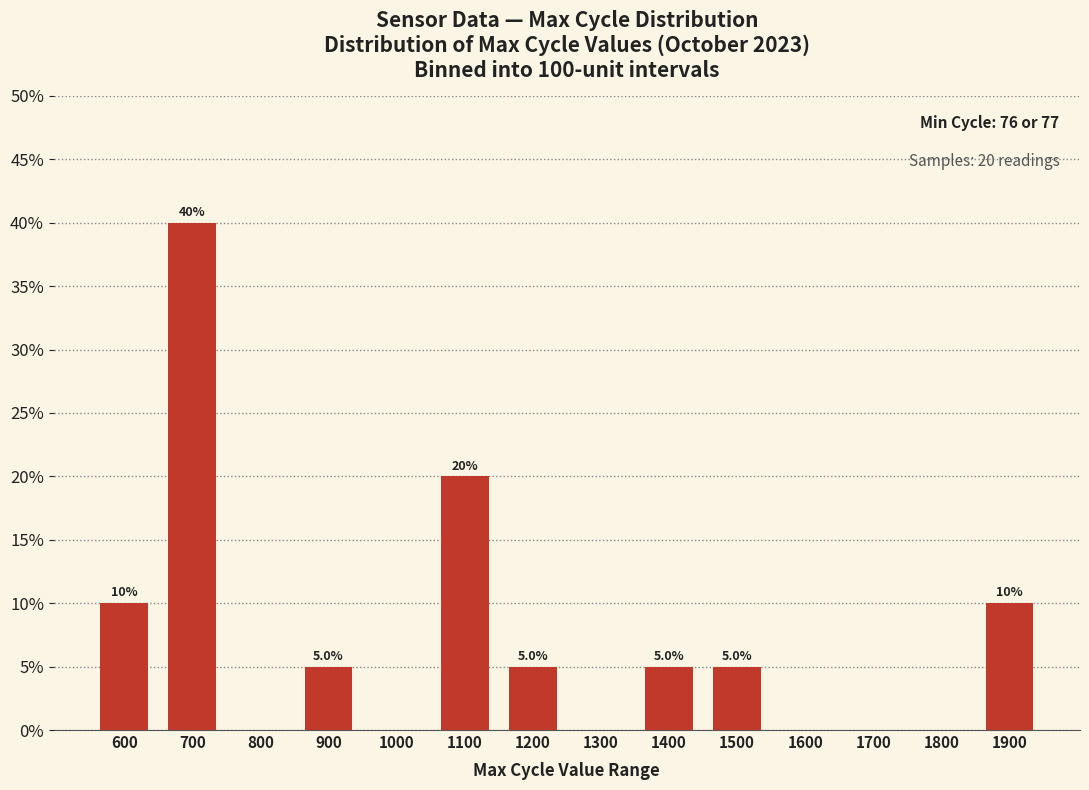

At which label is the value closest to 20?

1100